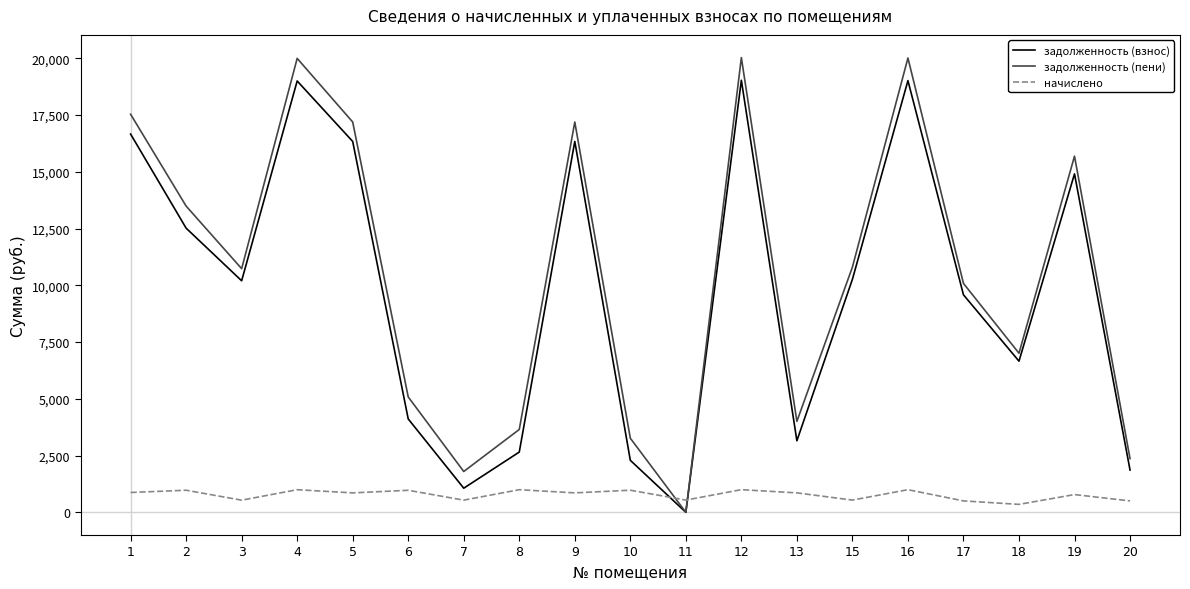

What is the greatest value displayed?

20032.4